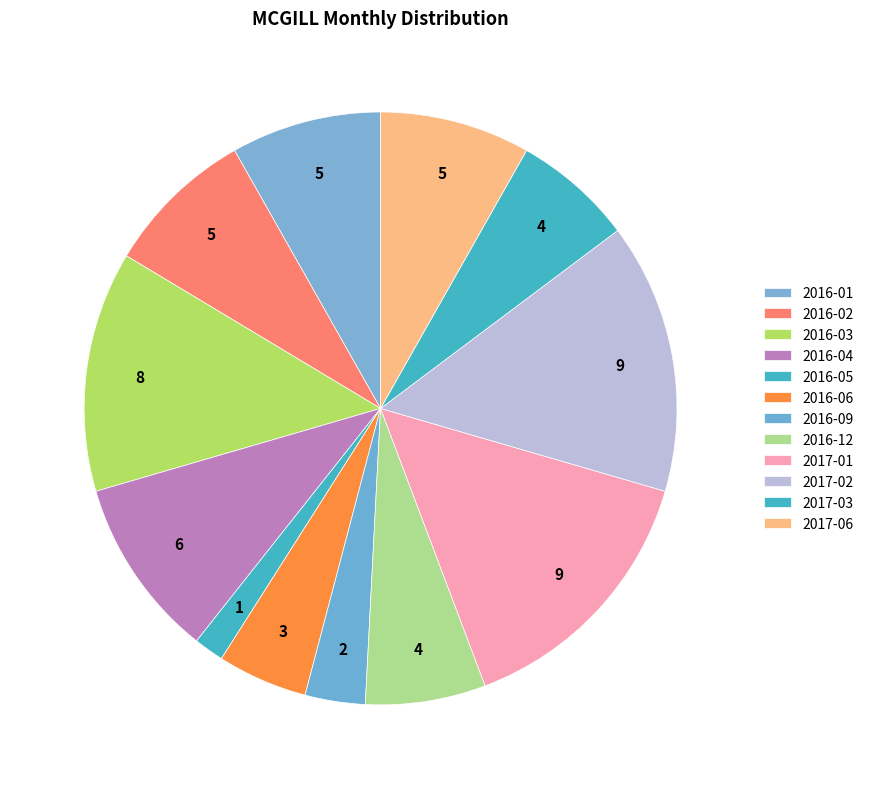

Combined, what portion of the pie is 2016-05 and 2017-02?

16.4%